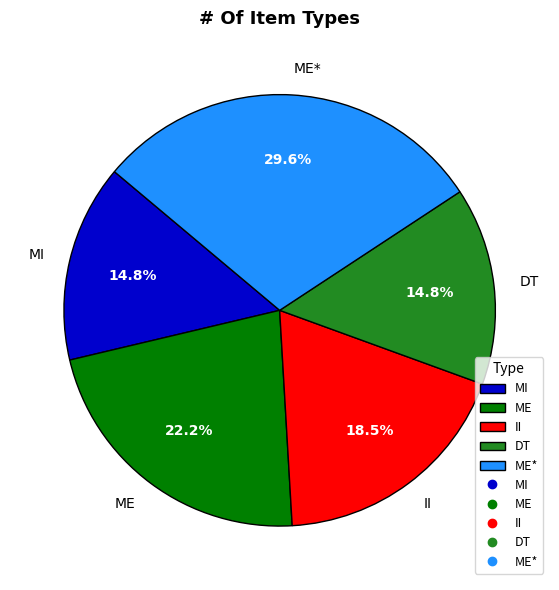

To the nearest percent, what is the combined percentage of ME and DT?

37%